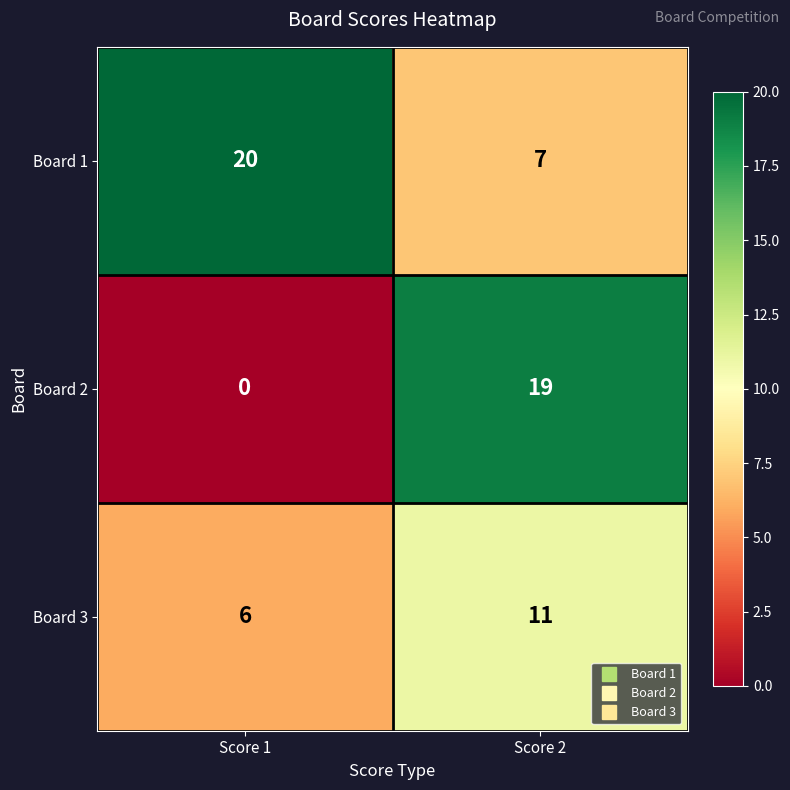

At which category is the sum across all series the highest?

Score 2